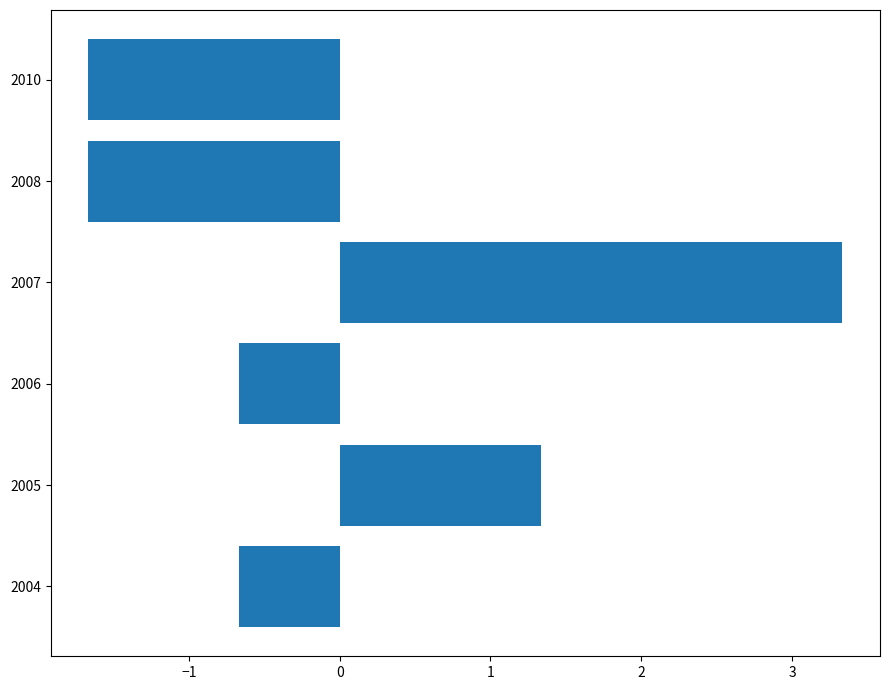

What value does the data have at 2008?

-1.7